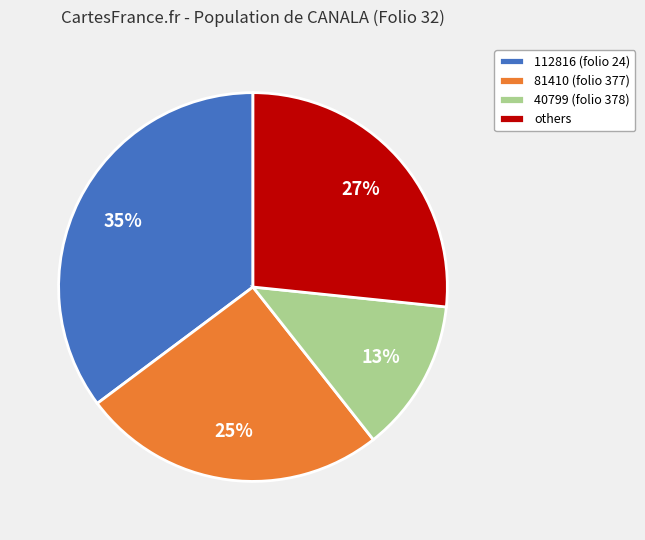

Which category has the smallest portion of the pie?

40799 (folio 378)